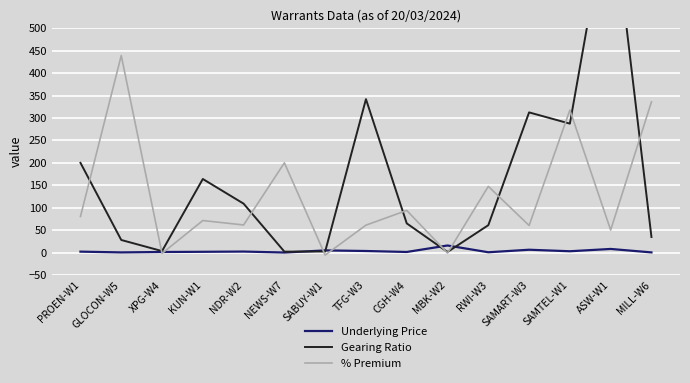

List the series in order of their peak value, lowest first.

Underlying Price, % Premium, Gearing Ratio